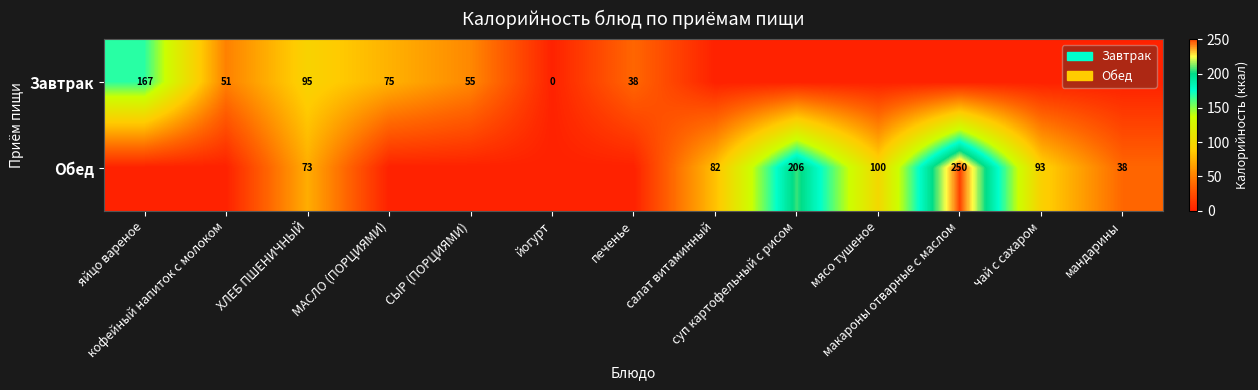

Is the value of Завтрак at МАСЛО (ПОРЦИЯМИ) greater than the value of Обед at яйцо вареное?

Yes